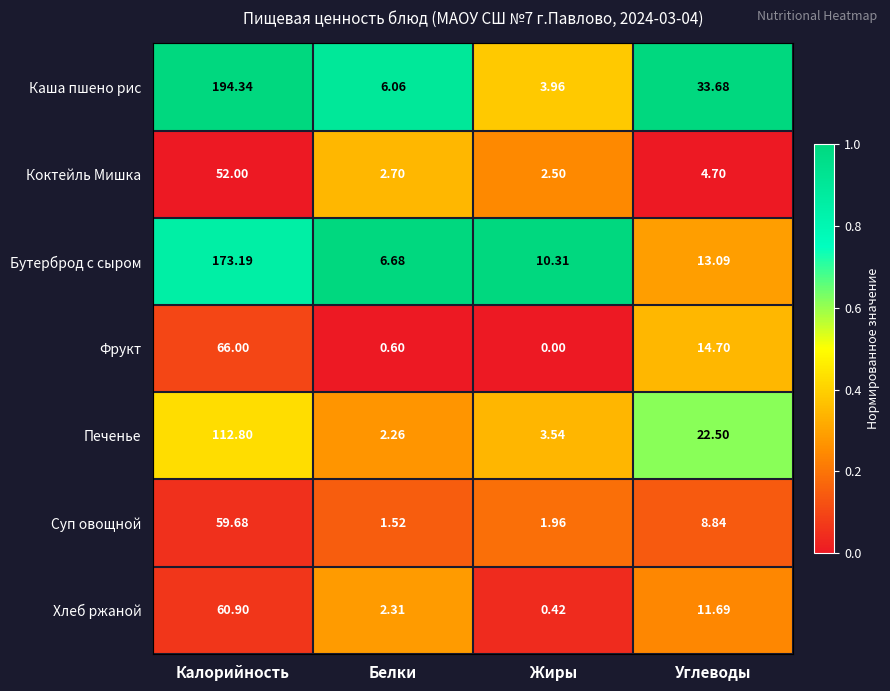

Where does the Фрукт series first go above 14?

Калорийность